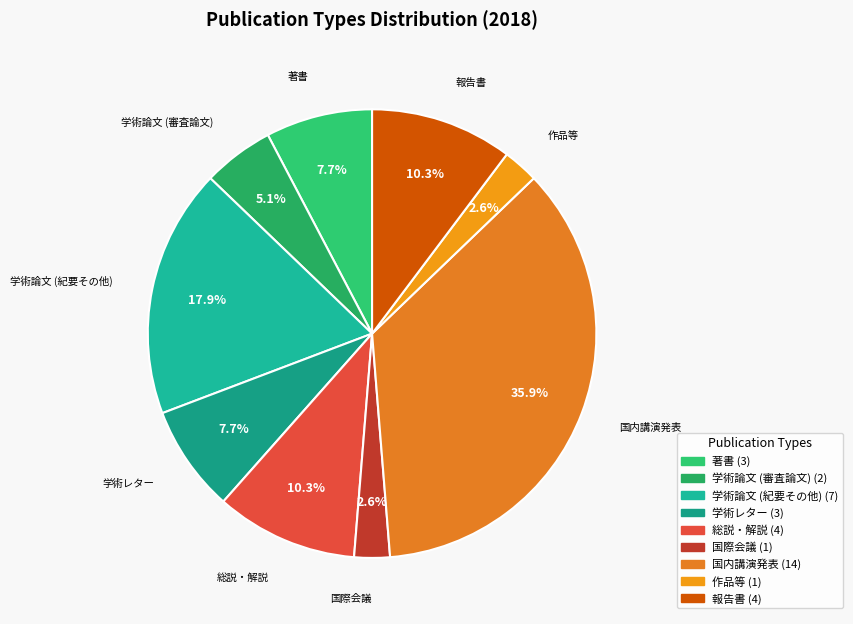

Is 総説・解説 the majority of the pie?

No